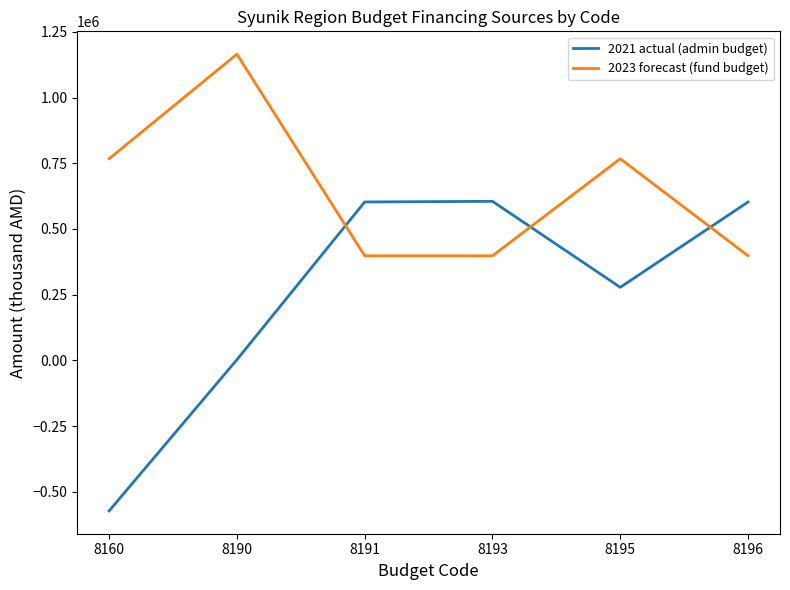

In 2021 actual (admin budget), how many points are lower than both neighbors (excluding endpoints)?

1